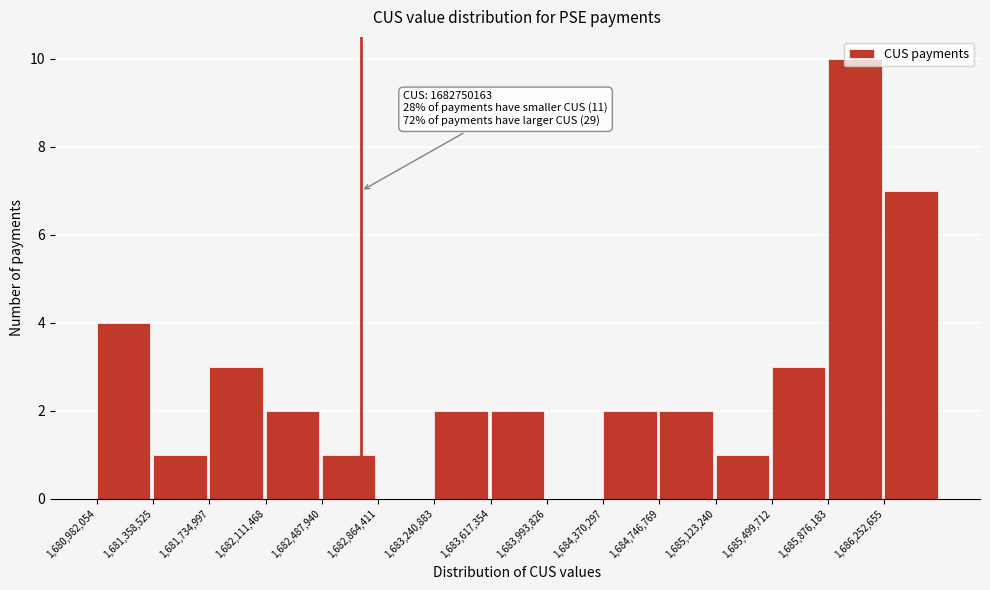

Over which range of the x-axis is the bar tallest?

1685900000 to 1686250000